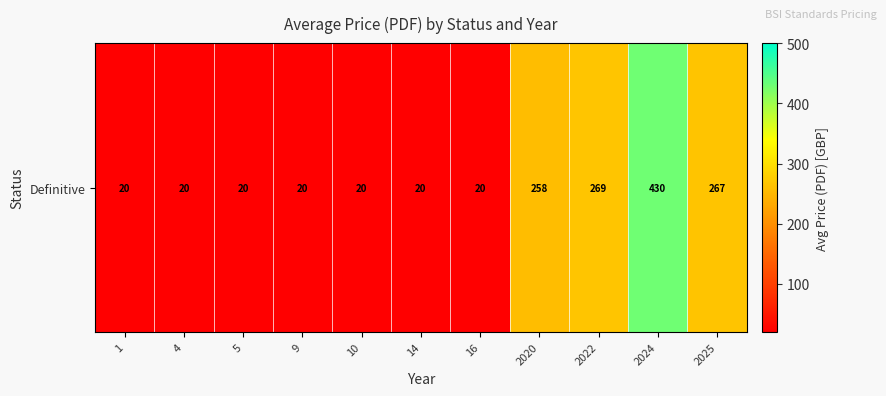

What is the difference between the maximum and minimum values?

410.0